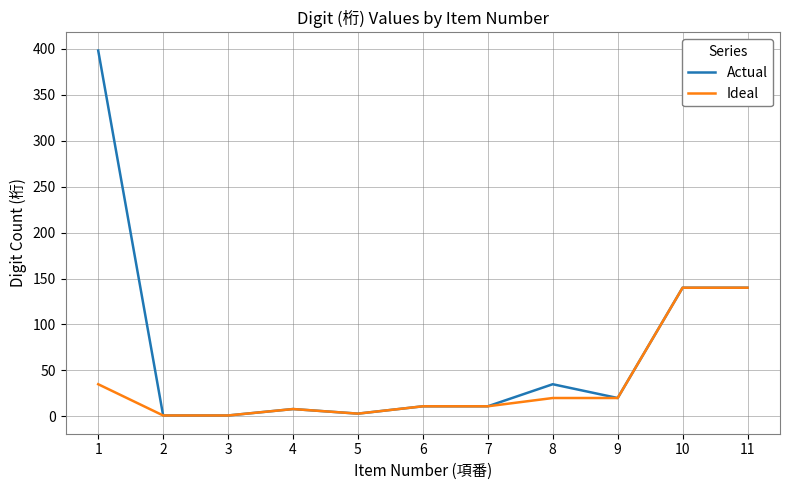

What is the maximum value for Actual?

398